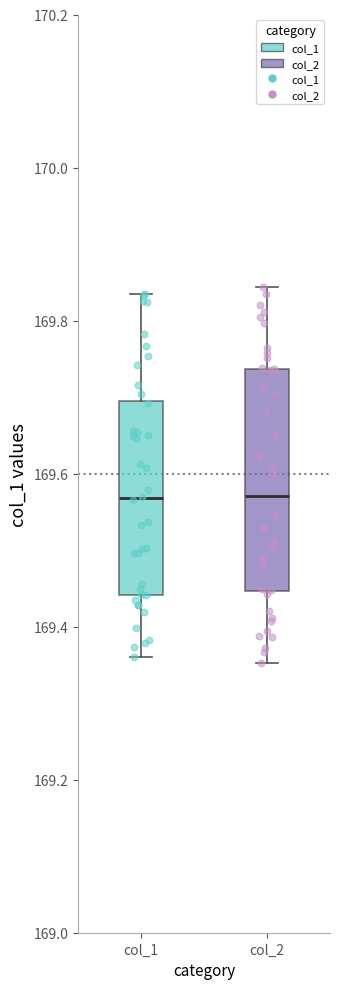

Reading left to right, read every box against the y-axis: the position of its median line, the range the box covers, and the ends of its whiskers. The values are not printed on the chart, so give them approximately, as read against the axis.

col_1: median 169.56, box 169.44 to 169.70, whiskers 169.36 to 169.84
col_2: median 169.58, box 169.44 to 169.74, whiskers 169.36 to 169.84